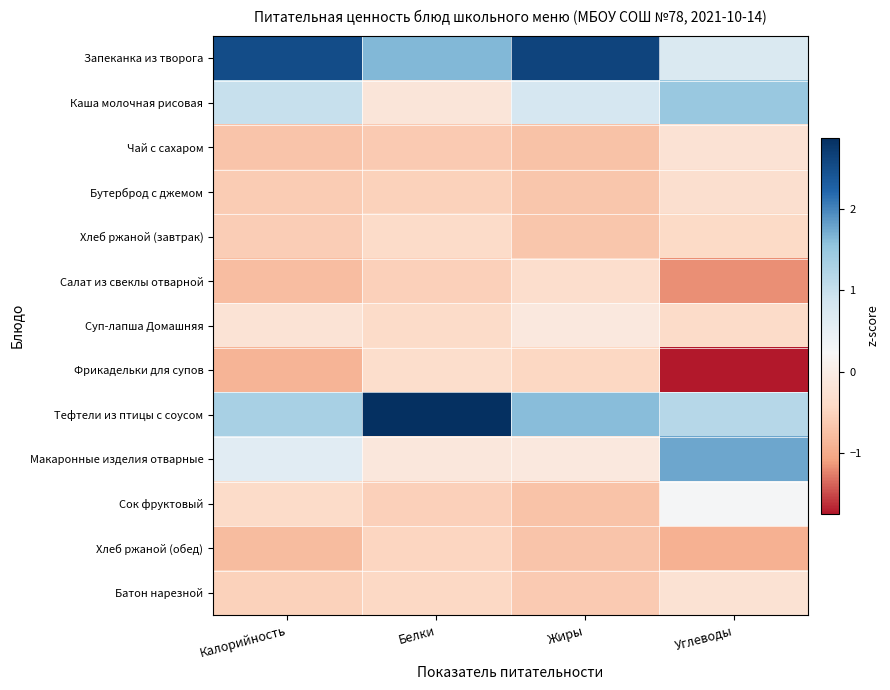

At how many categories does at least one series exceed 0?

4